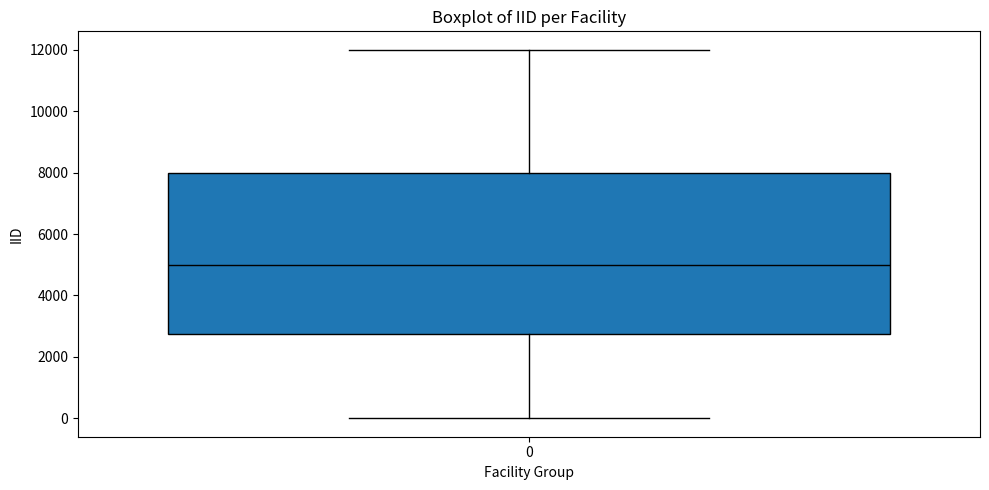

Where does the lower whisker of the box at x = 0 end on the y-axis? The values are not printed on the chart, so give them approximately, as read against the axis.

0